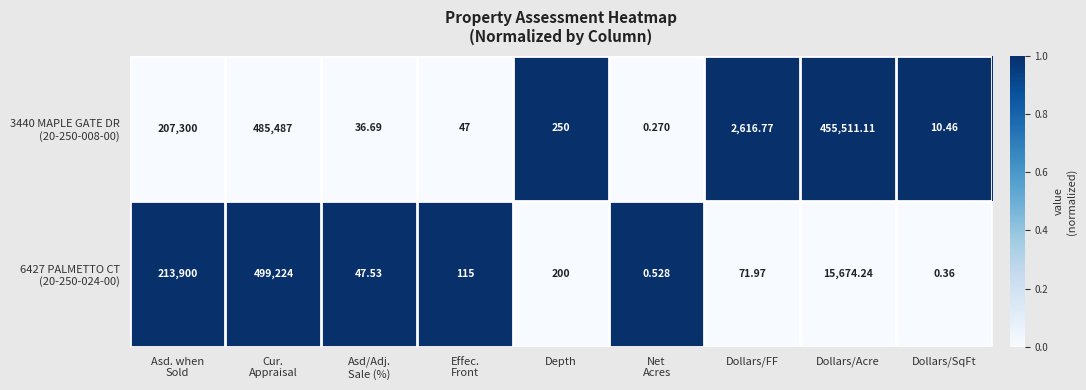

What is the greatest value displayed?

499224.0